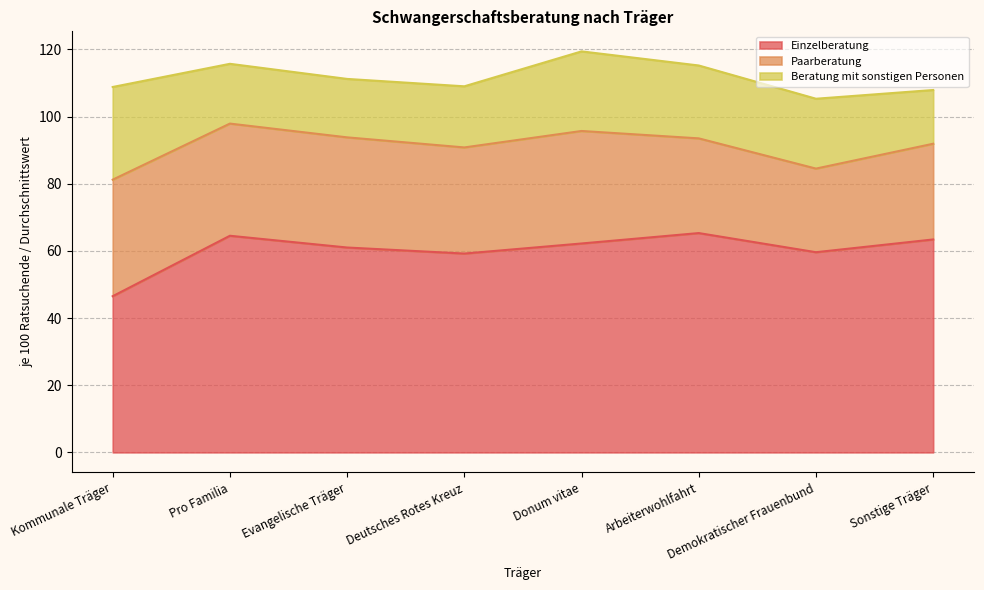

The Einzelberatung series shows 28.2 at Demokratischer Frauenbund. True or false?

False